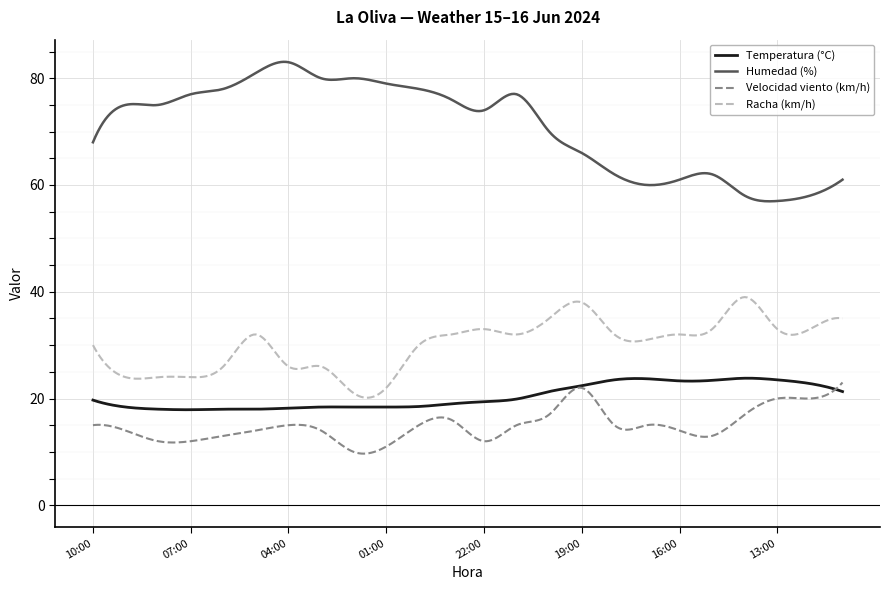

Which series has the largest total across all categories?

Humedad (%)